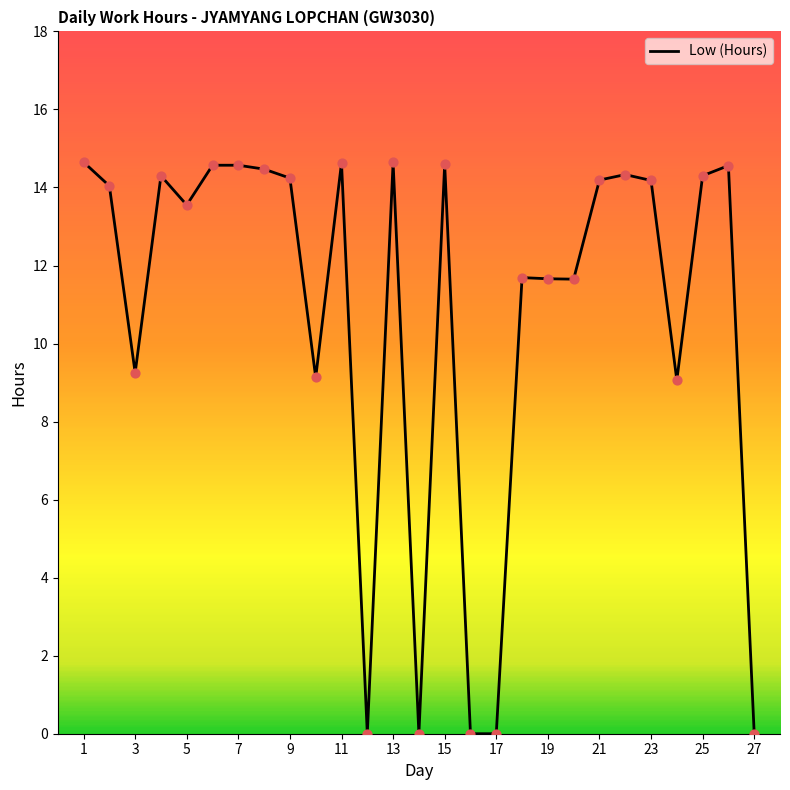

What is the maximum value shown in the chart?

14.7